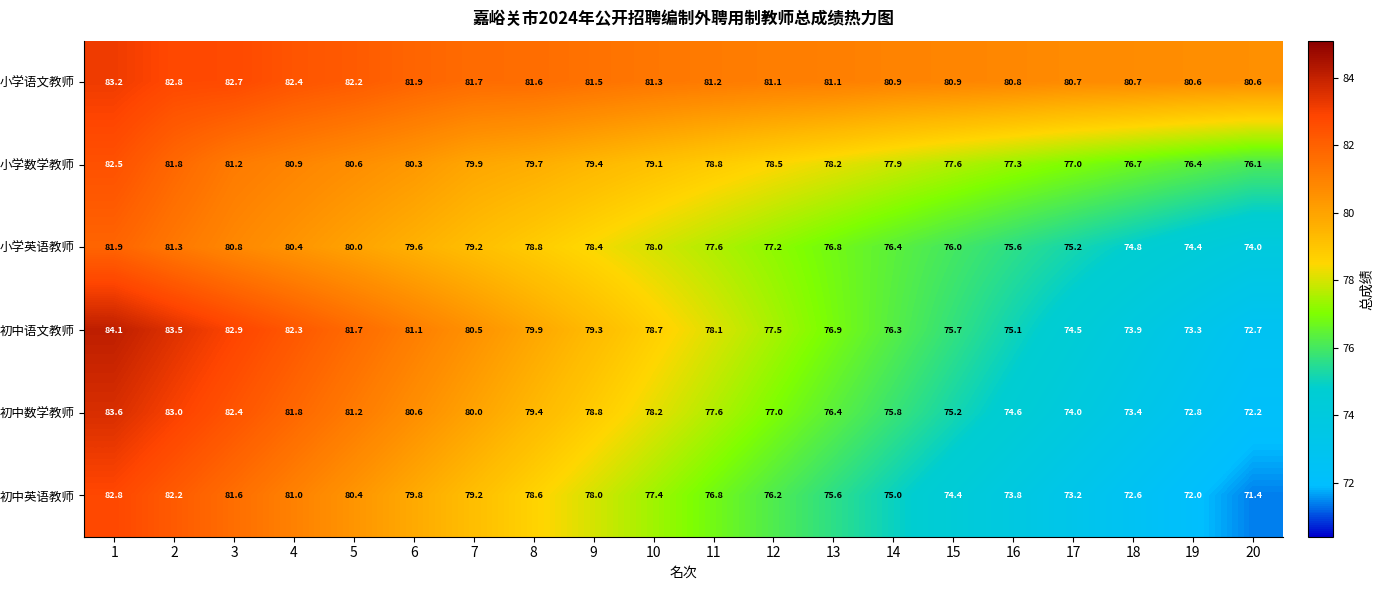

Read the 初中语文教师 value at 20.

72.7